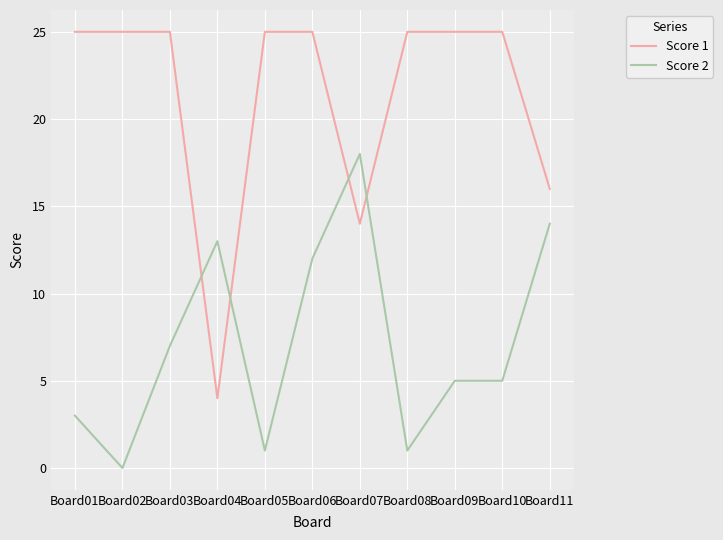

What is the total value across all series at Board02?

25